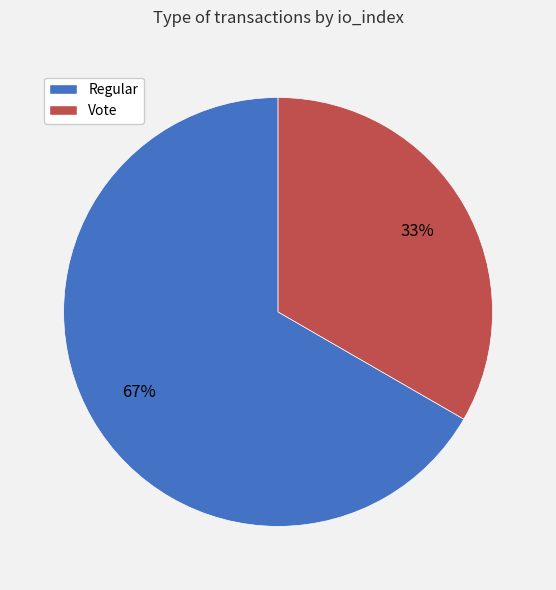

What percentage is the Vote slice, to the nearest percent?

33%